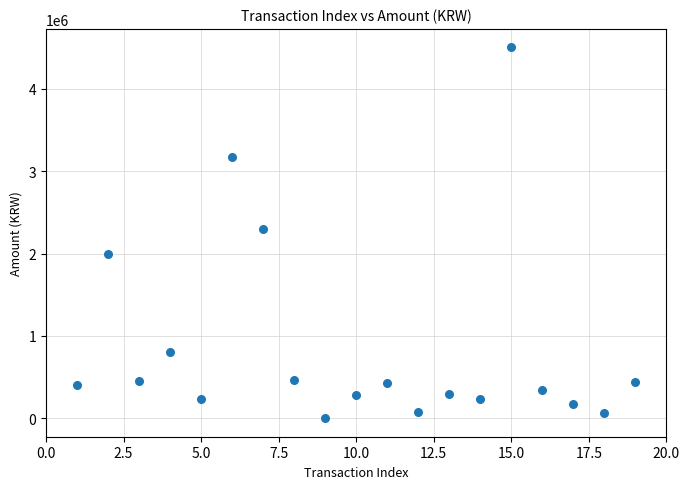

What is the range of Y values (max minus min)?

4497830